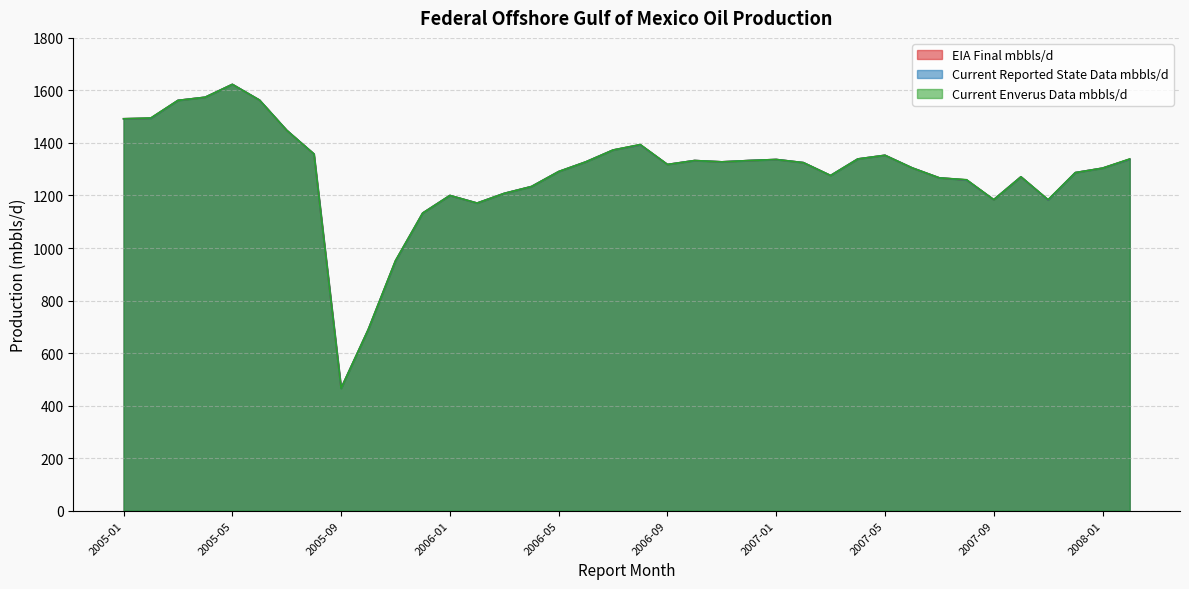

In Current Enverus Data mbbls/d, how many points are lower than both neighbors (excluding endpoints)?

7